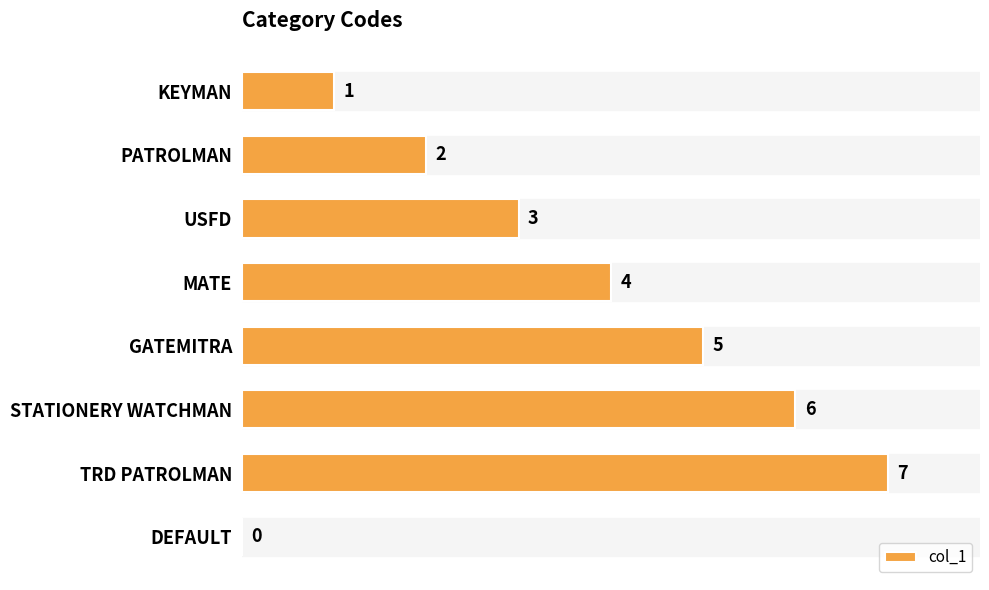

Are the bars horizontal?

Yes